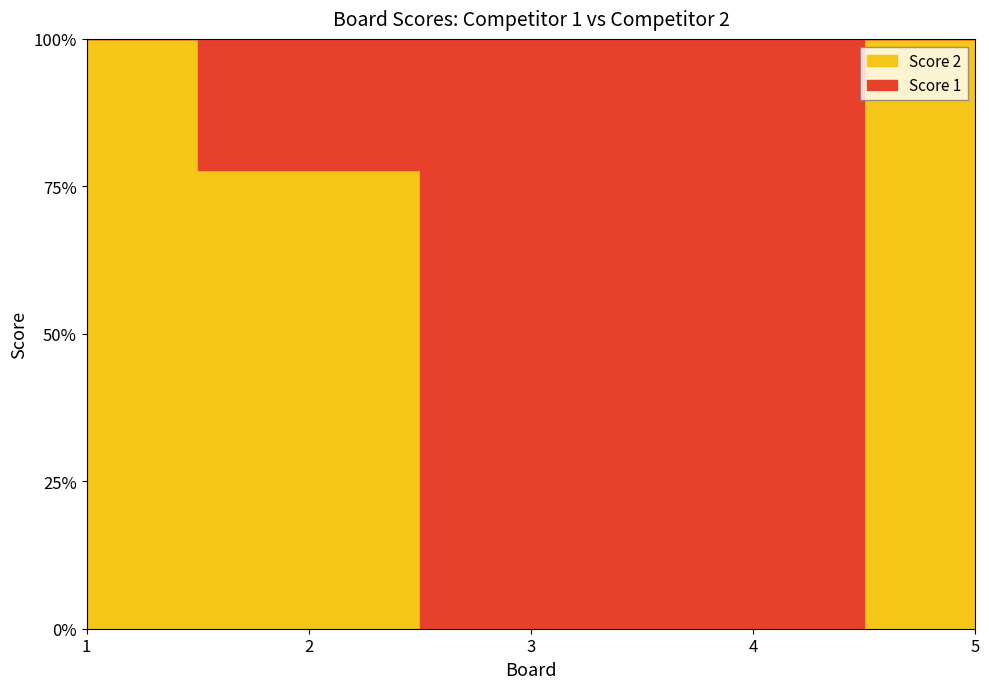

List the series in order of their peak value, lowest first.

Score 2, Score 1